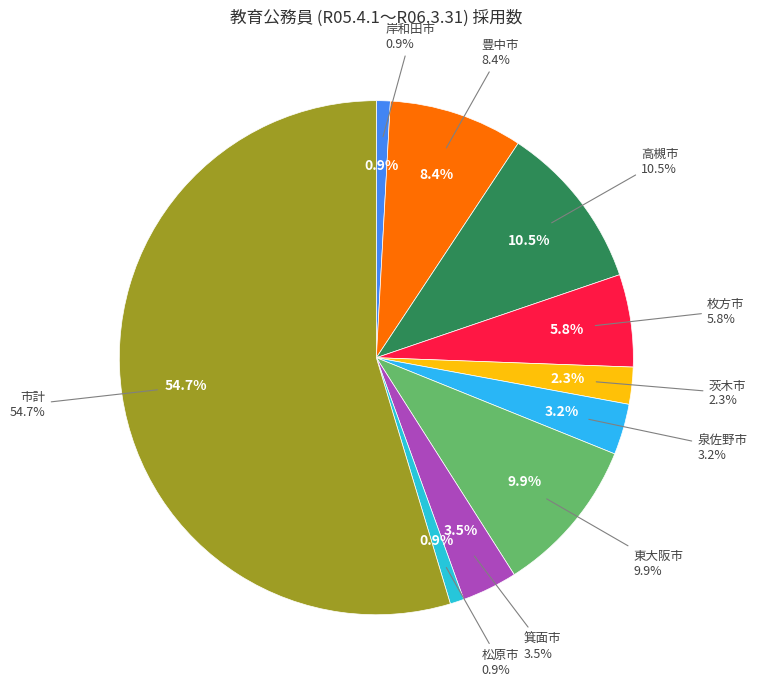

The 茨木市 slice represents 2% of the pie. True or false?

True